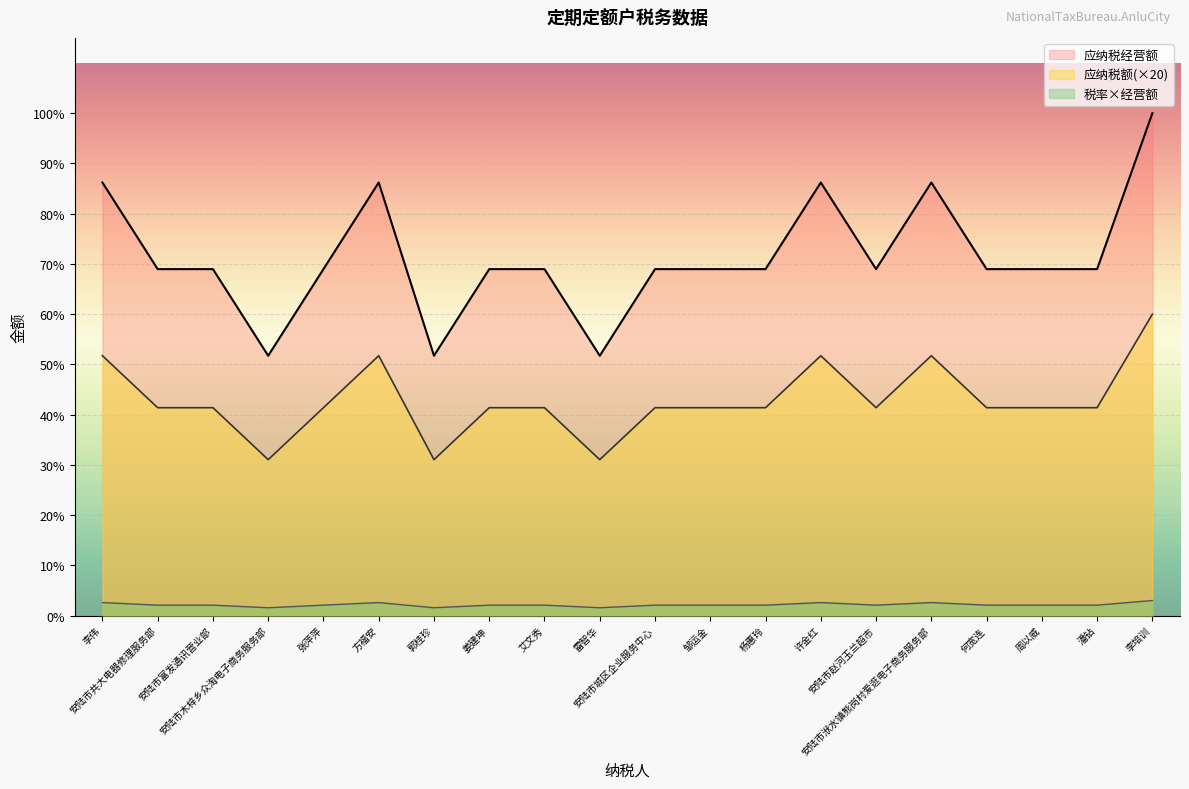

What is the sum of all 应纳税额 values?

496800